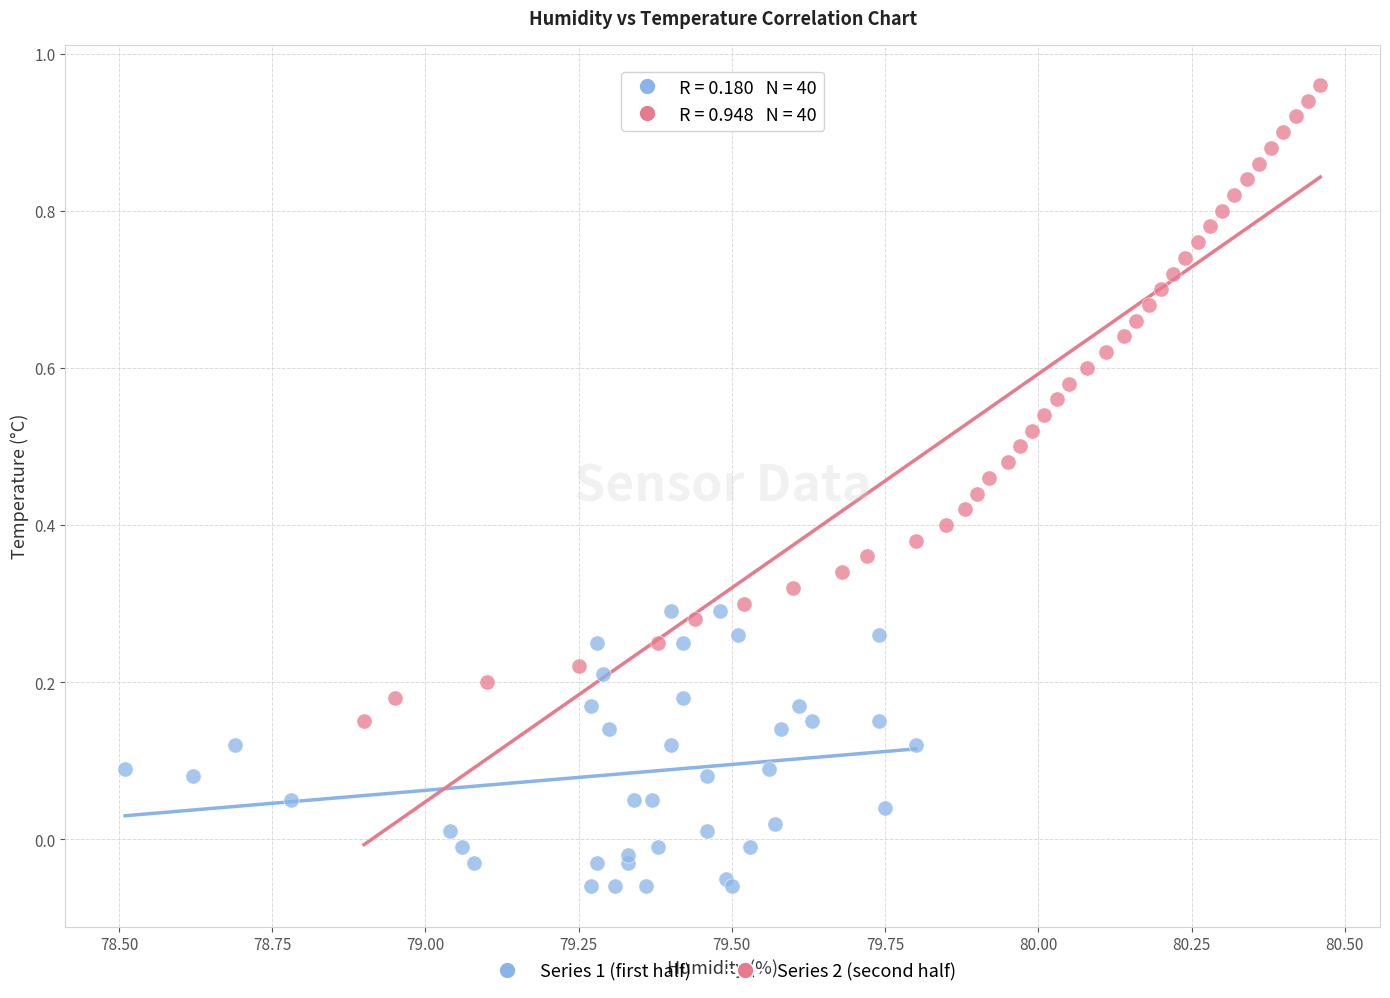

Which series contains the highest Y value?

Series 2 (second half)